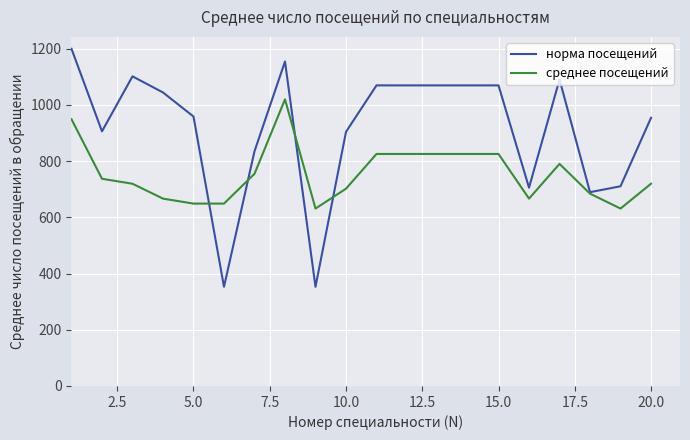

At how many categories does at least one series exceed 397?

20